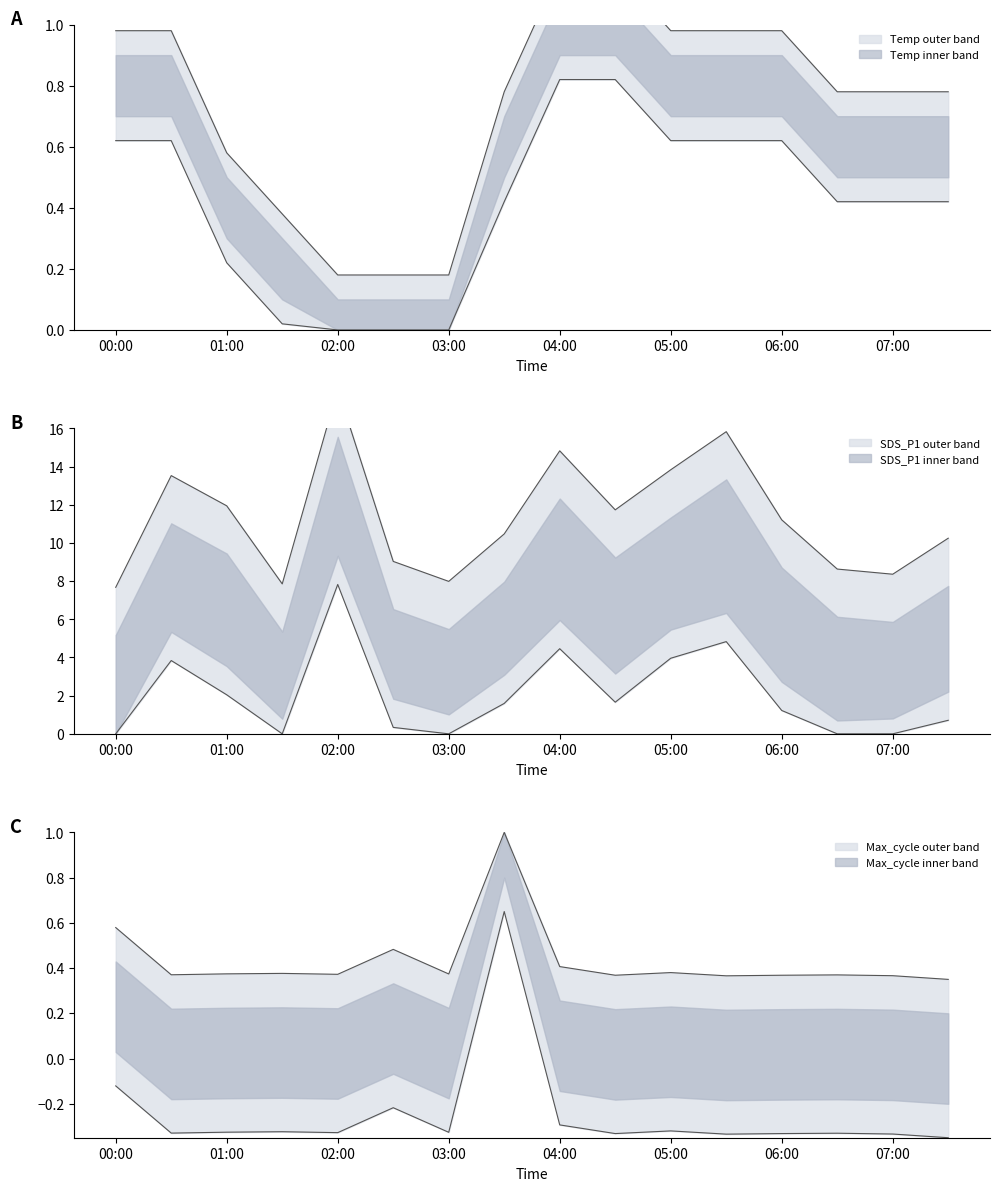

What is the difference between the maximum and minimum values in the SDS_P1 series?

10.4